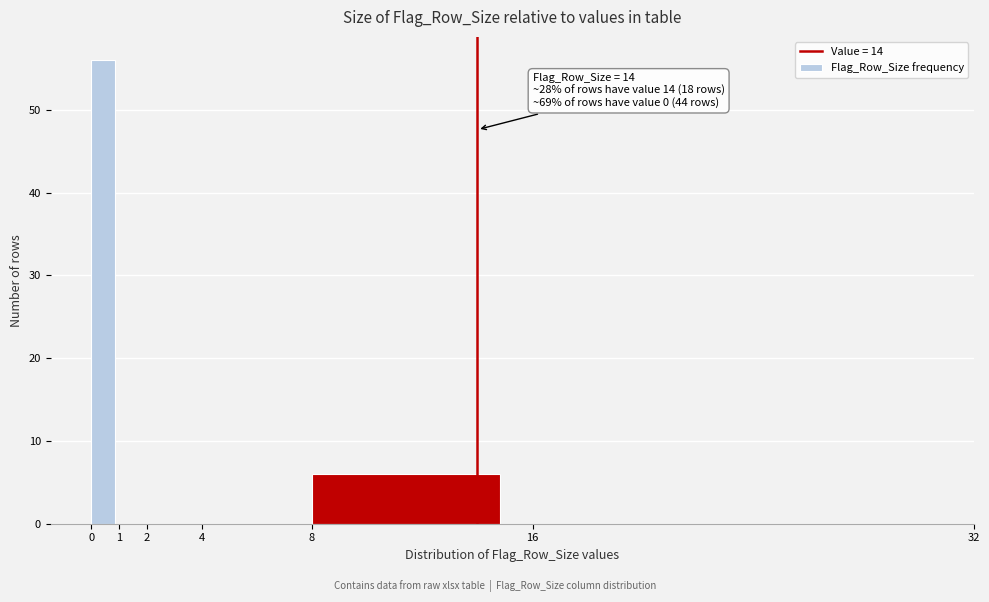

Which range on the x-axis has the tallest bar?

0 to 1